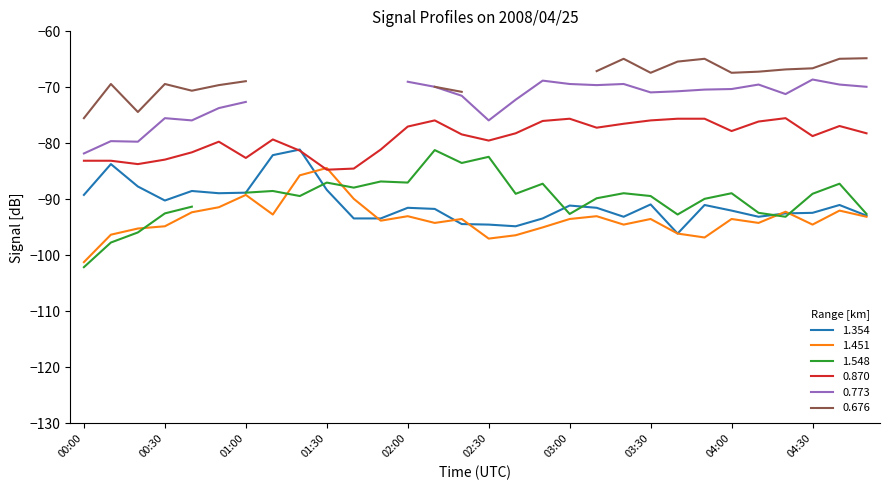

How many times do 1.354 and 1.451 cross each other?

6